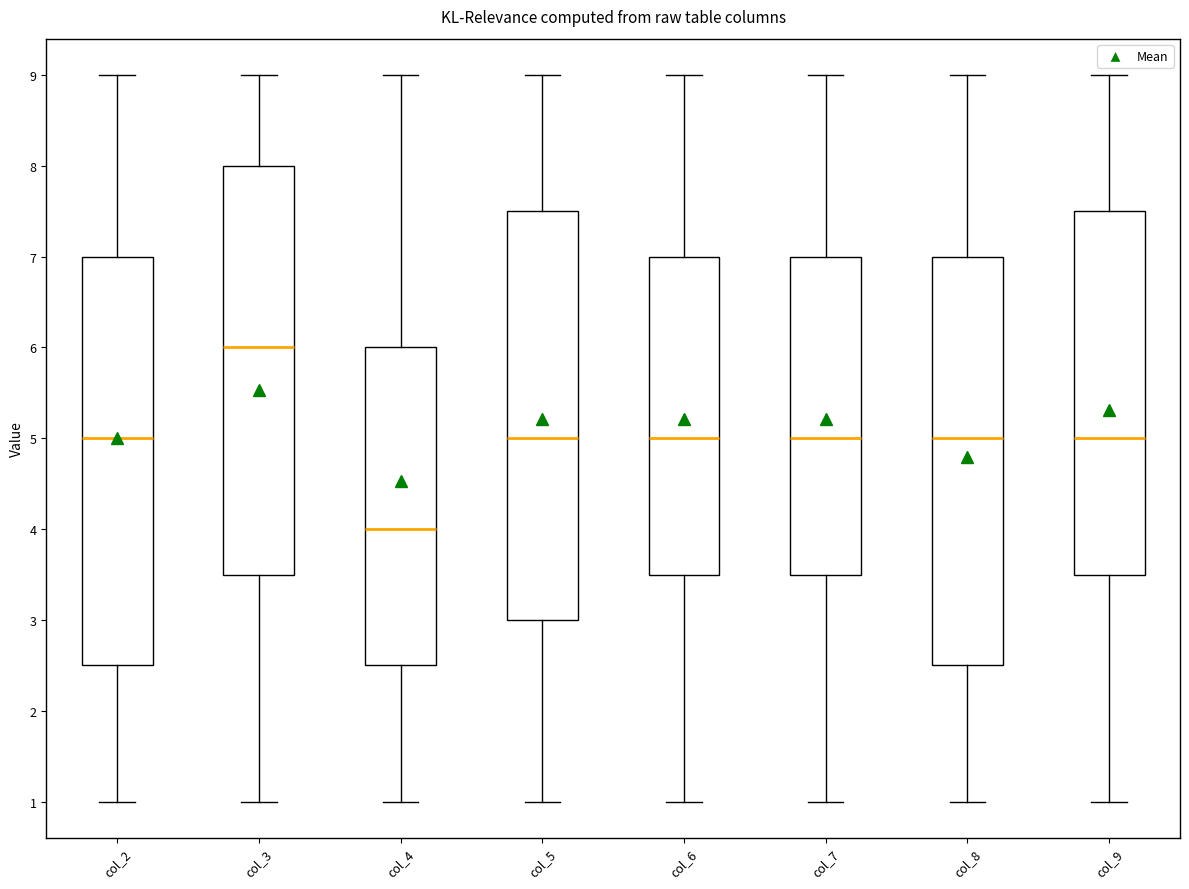

Where does the median line of the box for col_6 sit on the y-axis? The values are not printed on the chart, so give them approximately, as read against the axis.

5.0